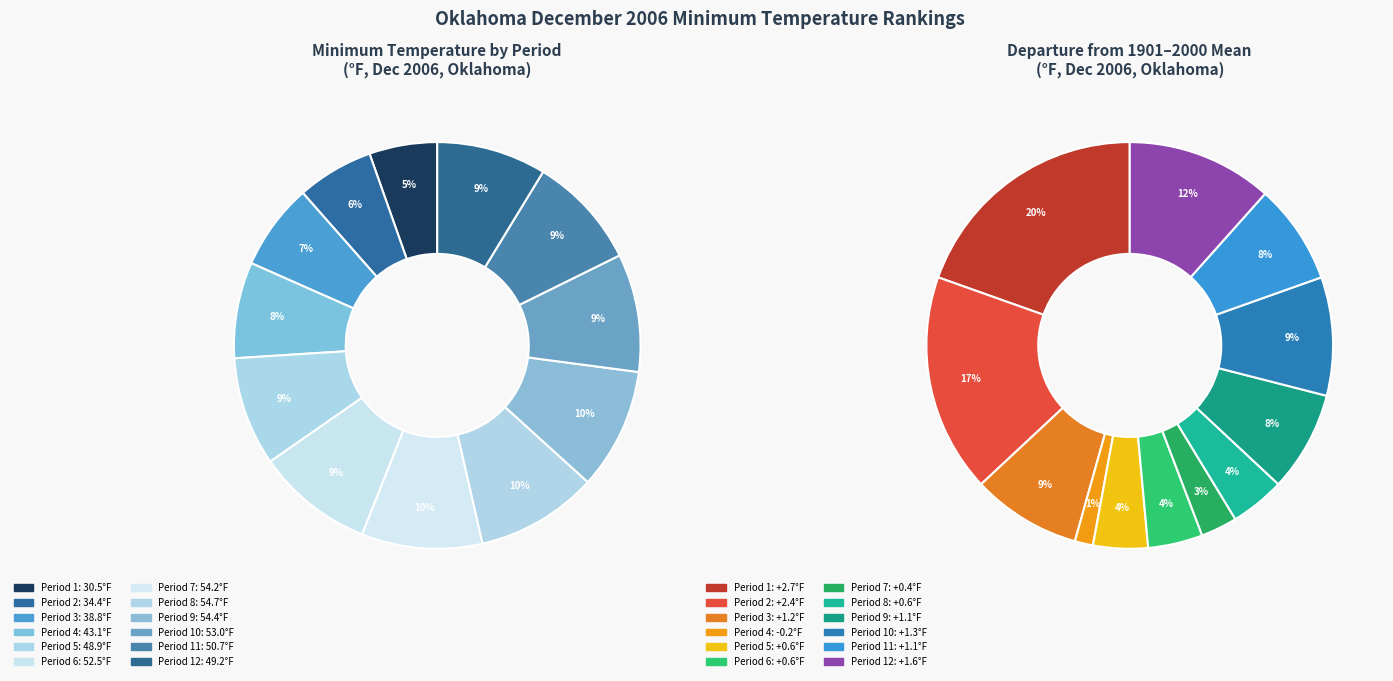

What is the ratio of the value at Period 6 to the value at Period 11?

1.0